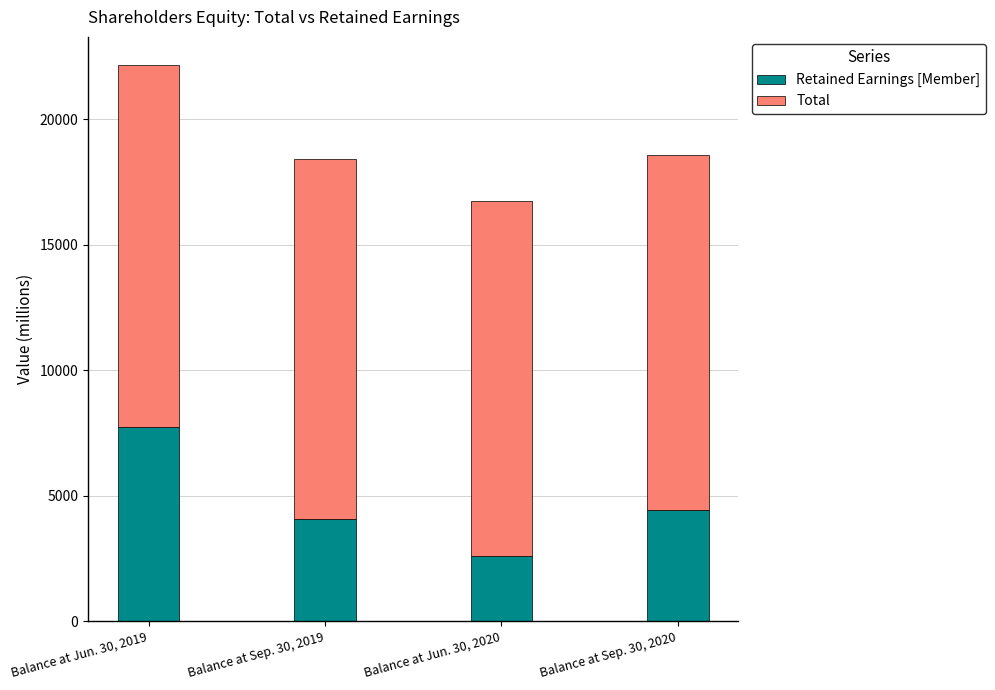

The value of Retained Earnings [Member] at Balance at Jun. 30, 2020 is 2625. True or false?

True